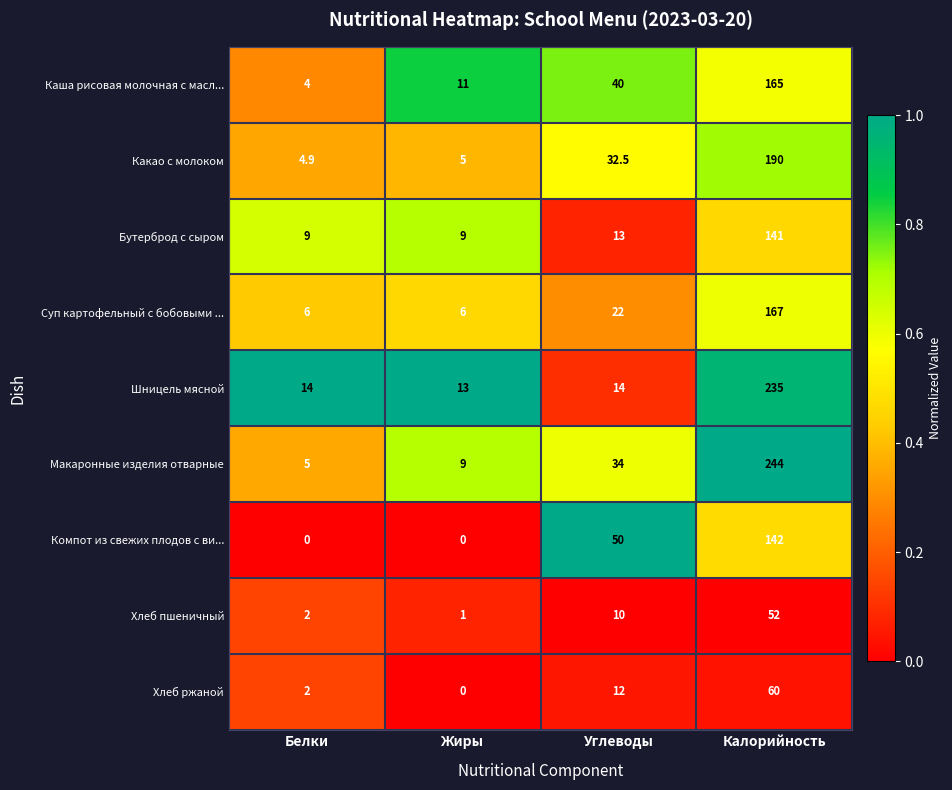

Is it true that Хлеб пшеничный equals 52.0 at Калорийность?

True